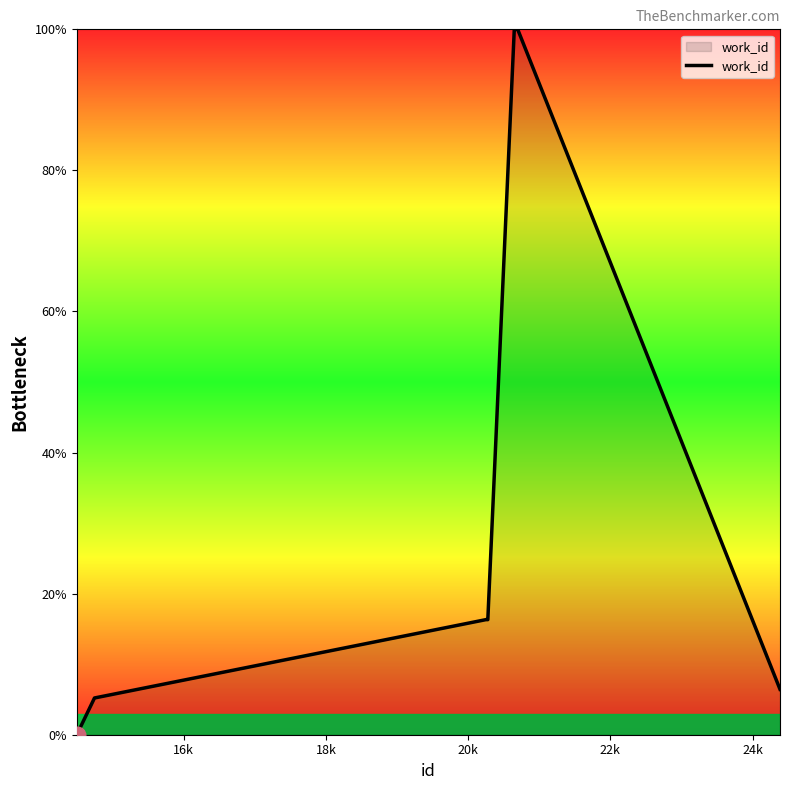

What is the difference between the maximum and minimum values?

100.0